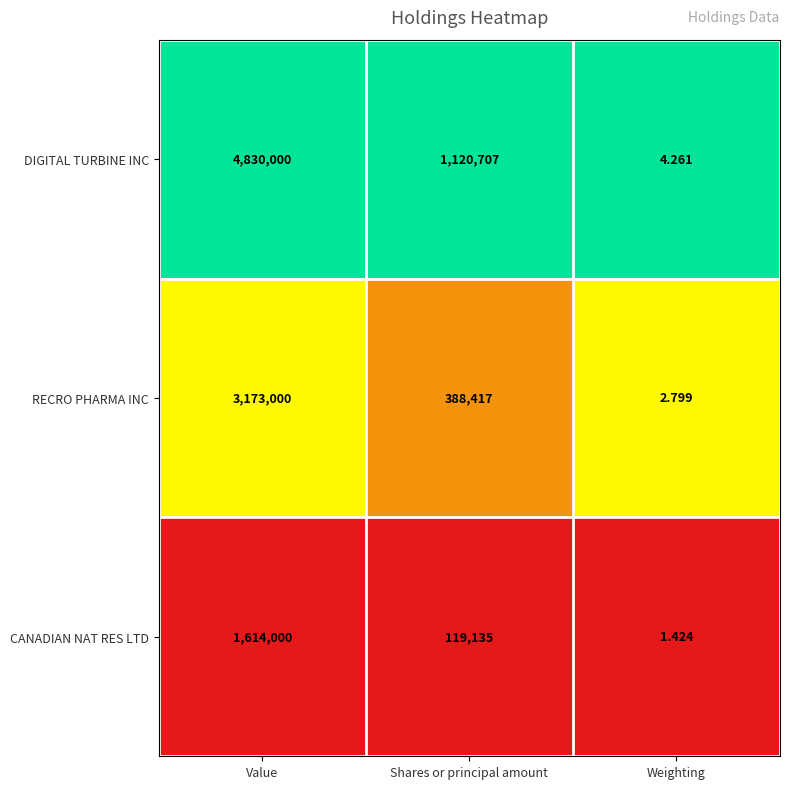

Which series has the largest range (max minus min)?

DIGITAL TURBINE INC